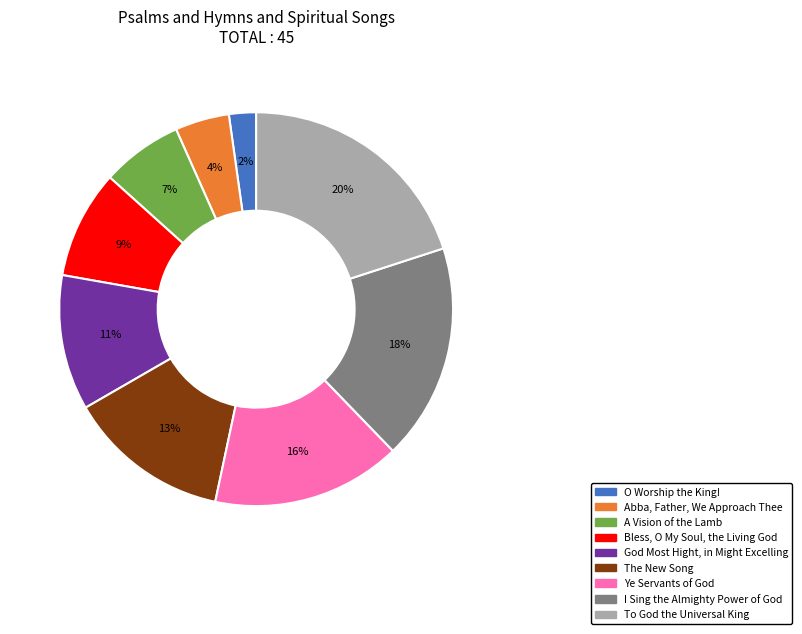

To the nearest percent, what is the combined percentage of O Worship the King! and A Vision of the Lamb?

9%